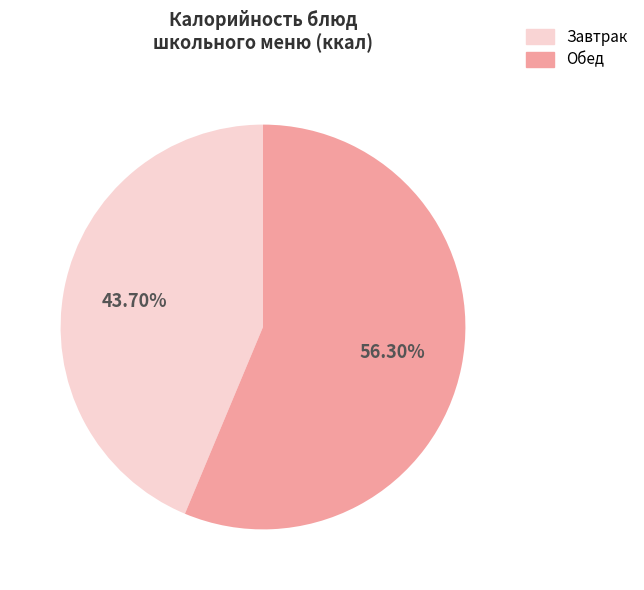

Is there any slice that represents more than half of the pie?

Yes